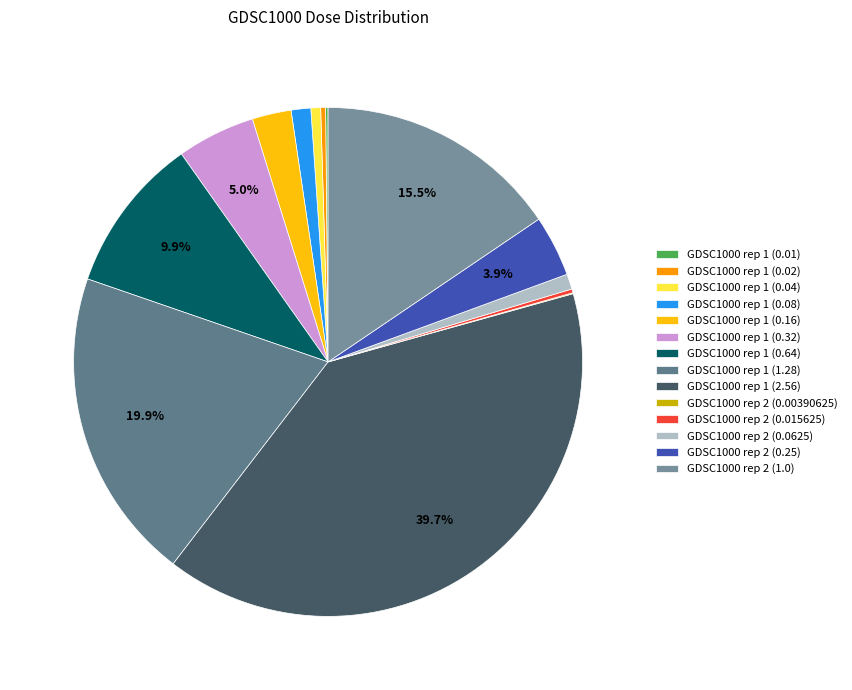

What percentage is NOT represented by GDSC1000 rep 1 (1.28)?

80.1%